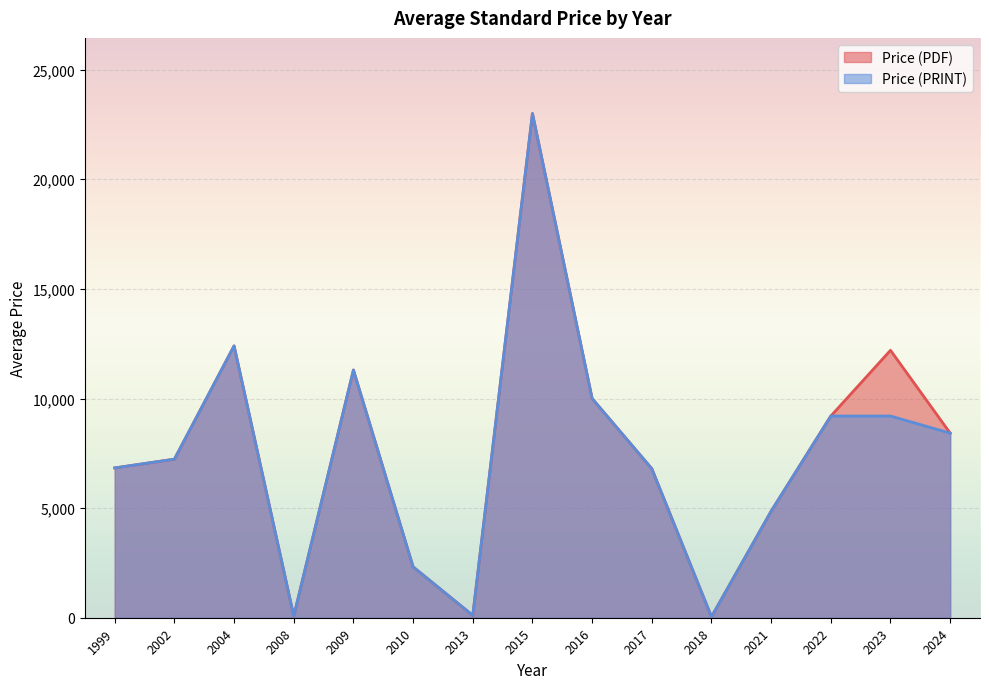

True or false: Price (PDF) has a value of 4915.9 at 2002.

False